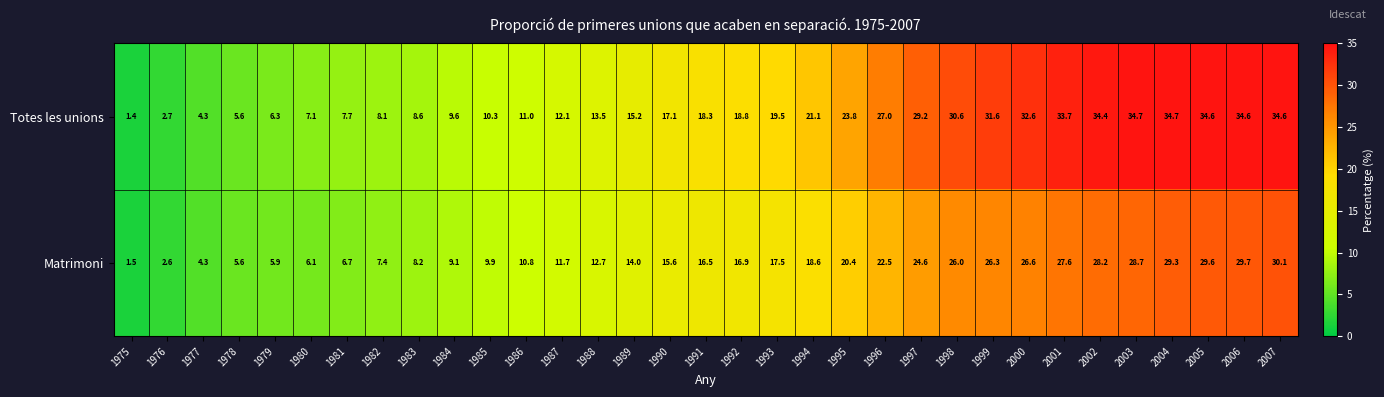

What is the approximate value of Totes les unions at 2002?

34.4